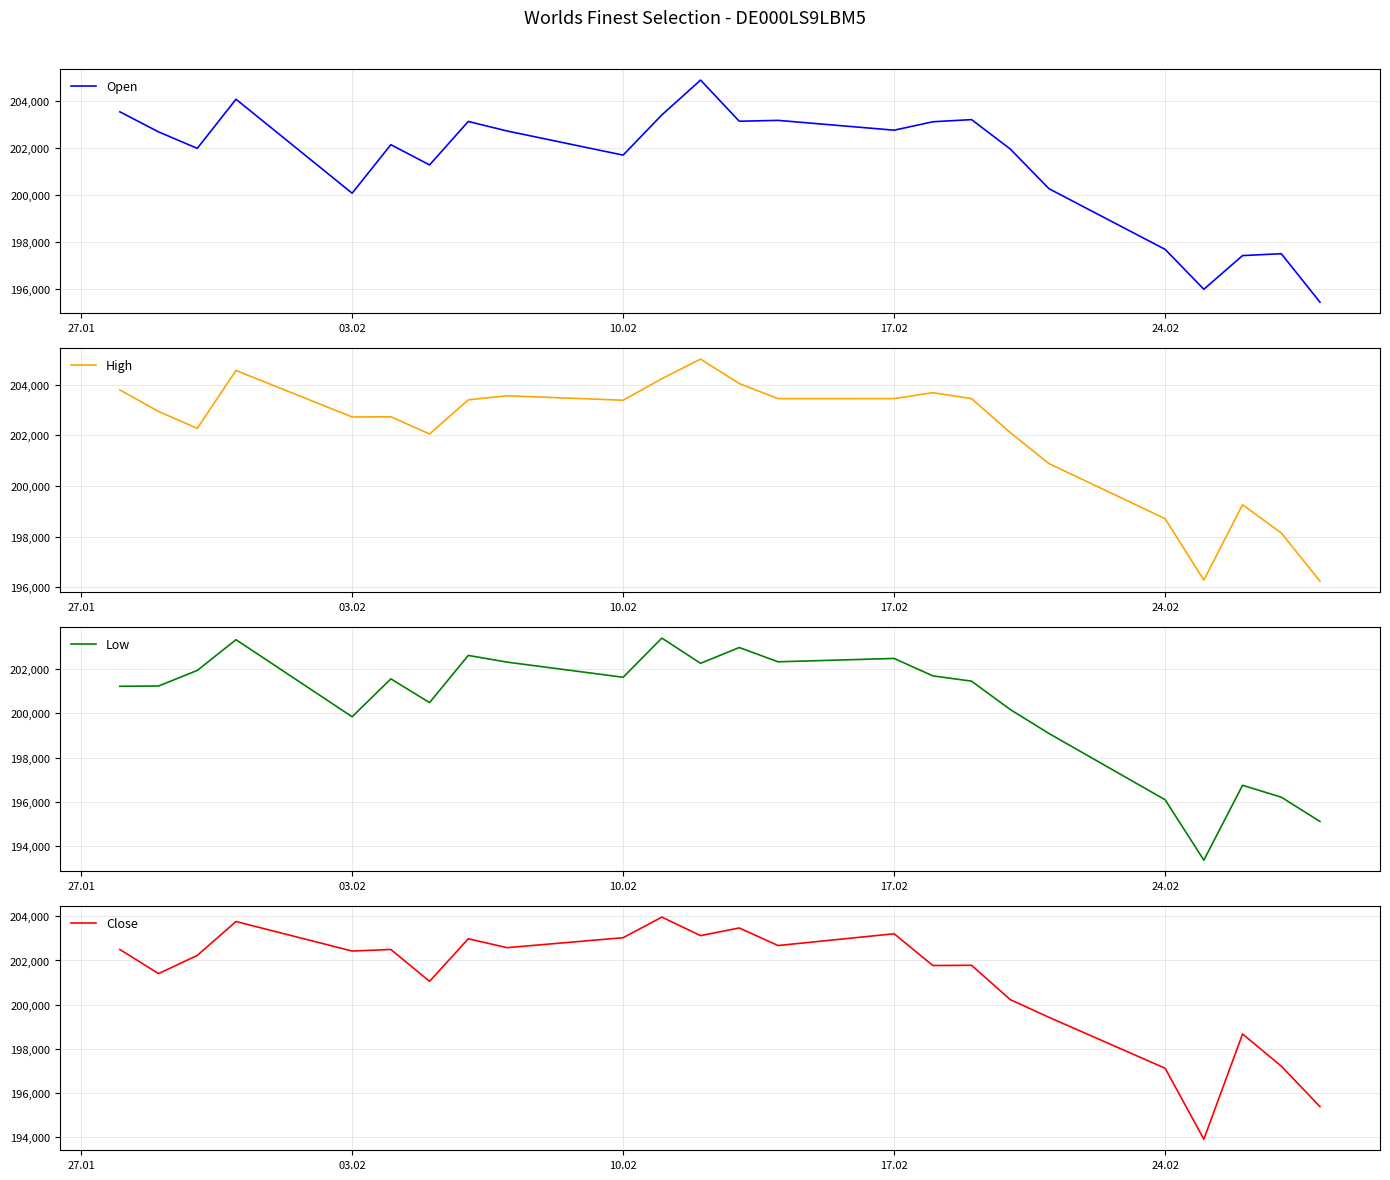

How many interior local peaks does the Open series have?

7